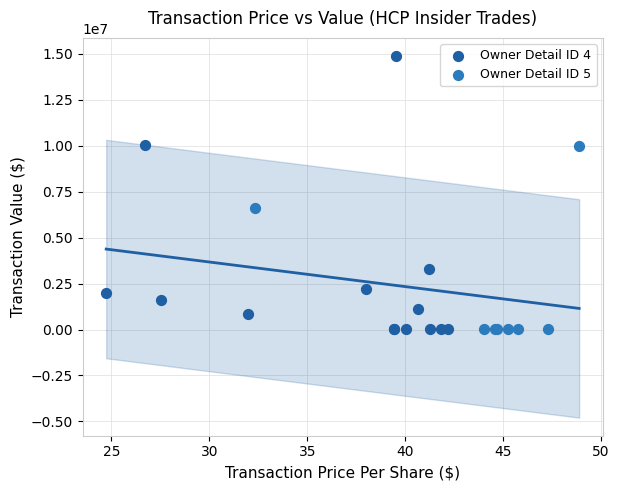

Which series has the widest spread of Y values?

Owner Detail ID 4